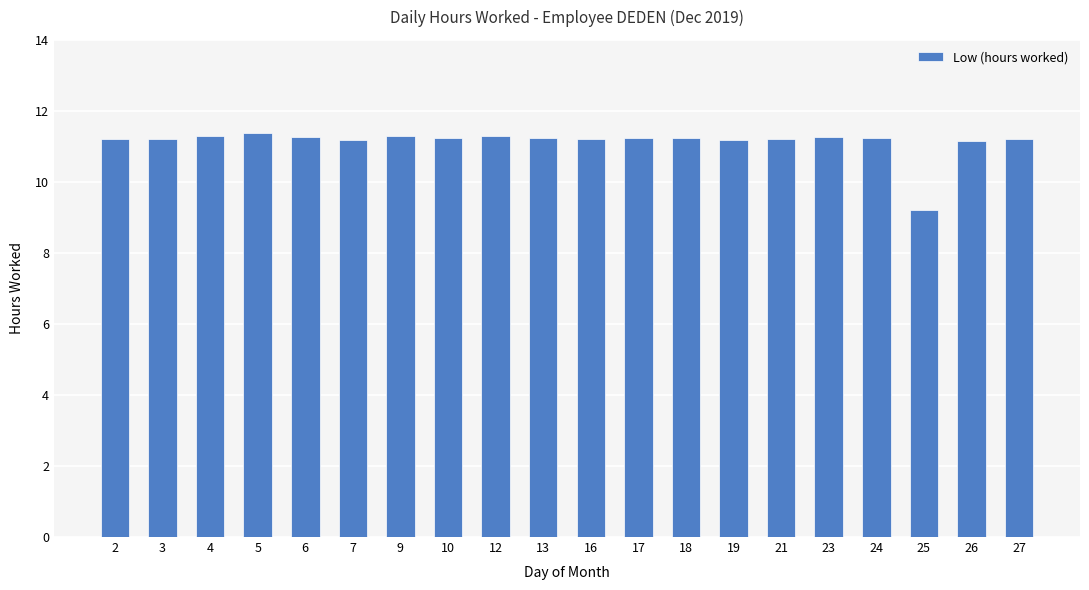

What is the value of the 12th bar from the left?

11.2